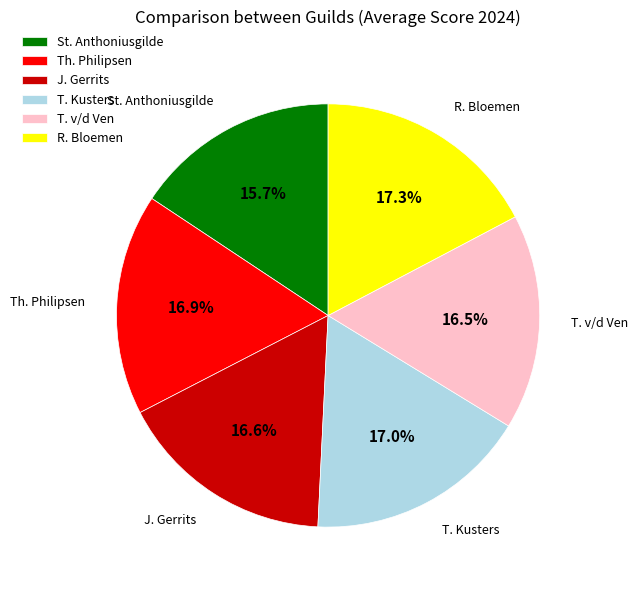

Combined, what portion of the pie is St. Anthoniusgilde and J. Gerrits?

32.3%